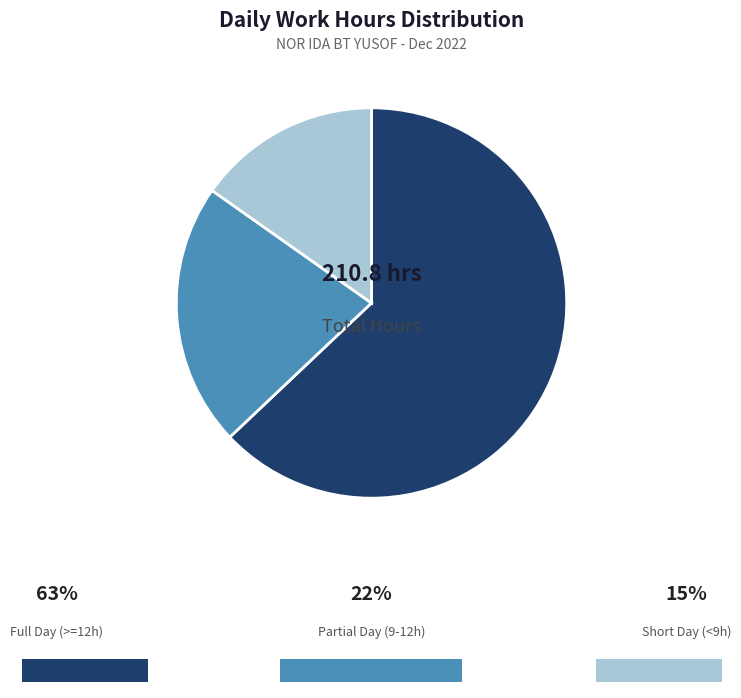

Is there any slice that represents more than half of the pie?

Yes